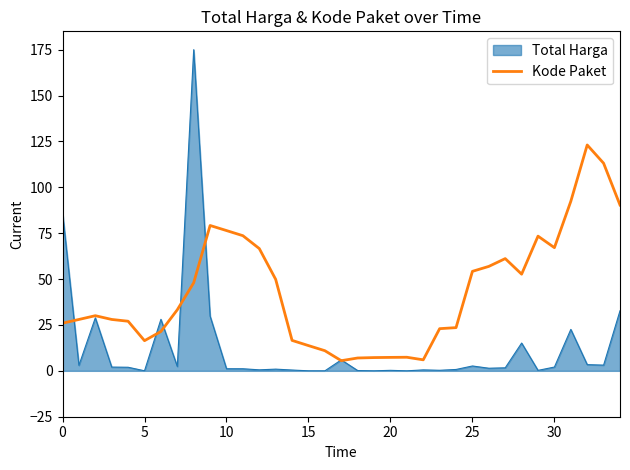

What is the maximum value shown in the chart?

175.0